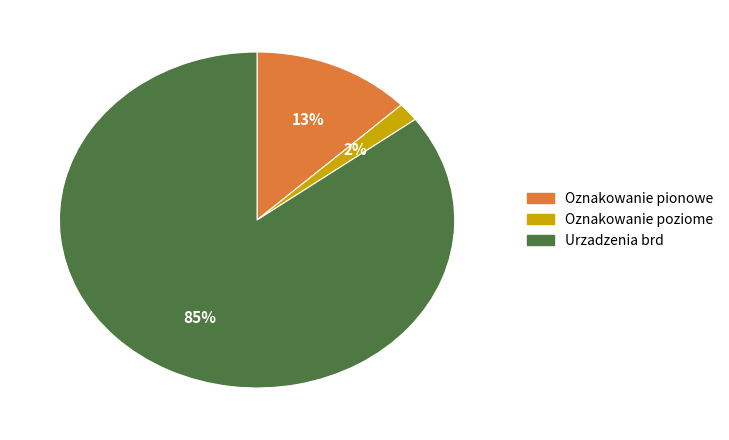

To the nearest percent, what is the average slice percentage?

33%